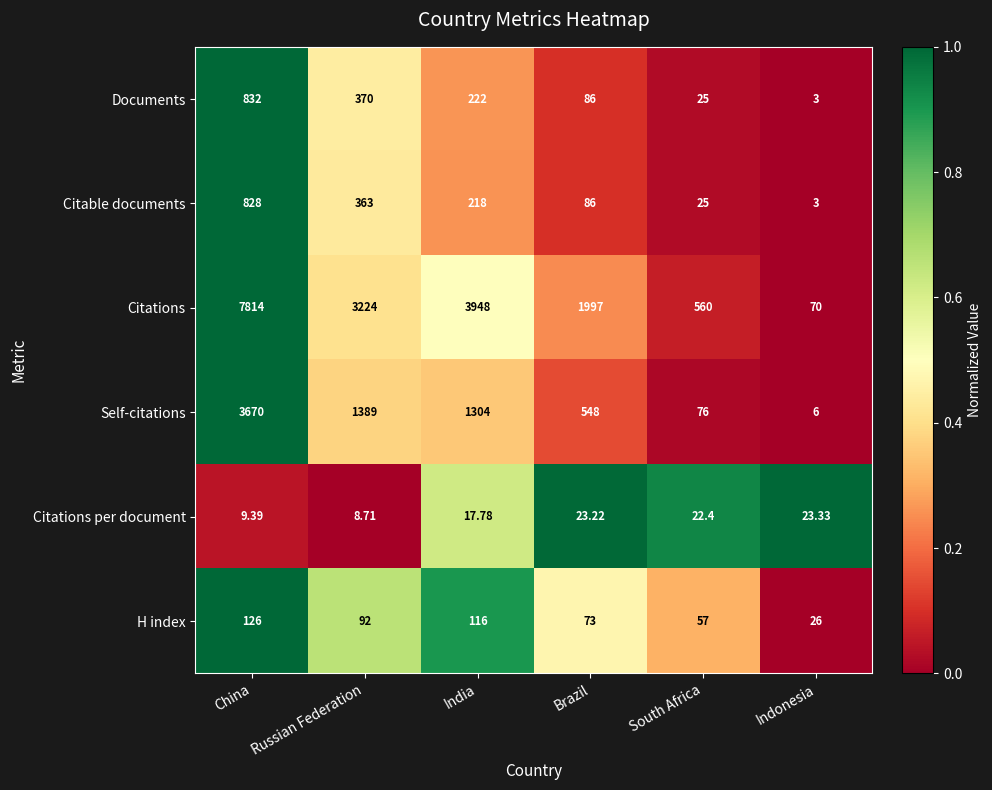

At which label is Self-citations closest to 1838?

Russian Federation